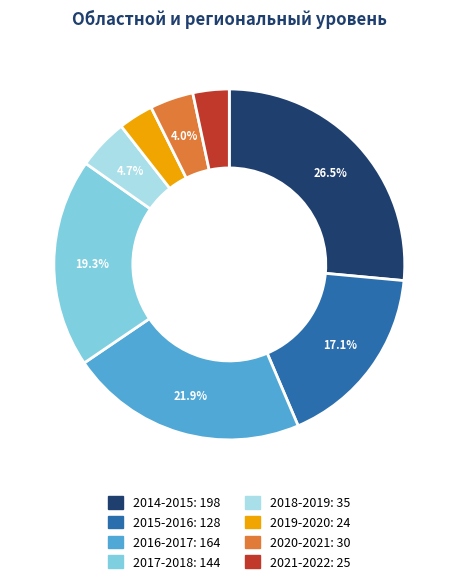

Does 2019-2020 represent more than half of the total?

No